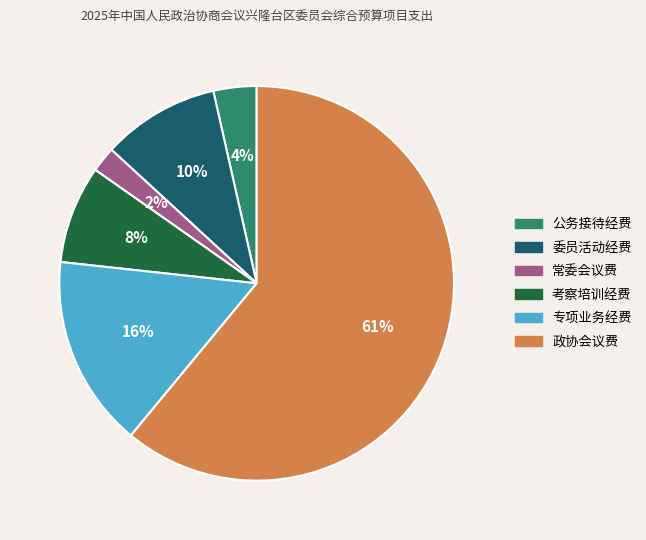

True or false: 委员活动经费 accounts for 10% of the total.

True